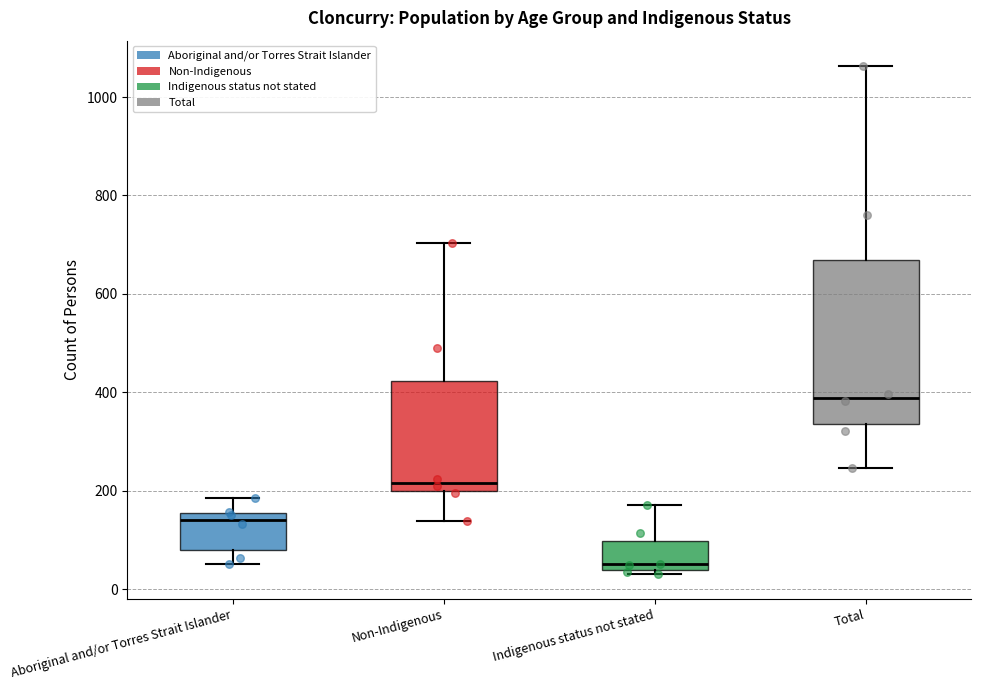

Reading left to right, read every box against the y-axis: the position of its median line, the range the box covers, and the ends of its whiskers. The values are not printed on the chart, so give them approximately, as read against the axis.

Aboriginal and/or Torres Strait Islander: median 140, box 80 to 160, whiskers 60 to 180
Non-Indigenous: median 220, box 200 to 420, whiskers 140 to 700
Indigenous status not stated: median 60, box 40 to 100, whiskers 40 (just below the box's lower edge) to 180
Total: median 380, box 340 to 660, whiskers 240 to 1060